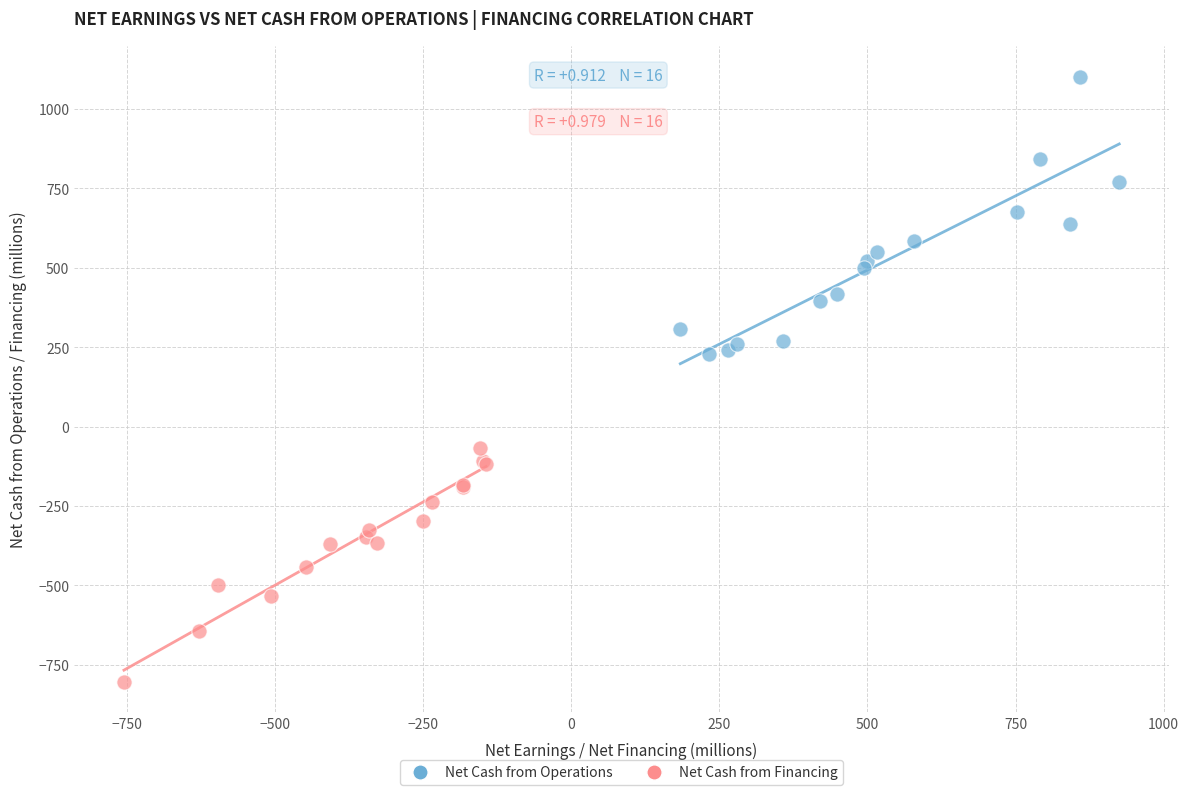

What are all the series names shown in the legend?

Net Cash from Operations, Net Cash from Financing